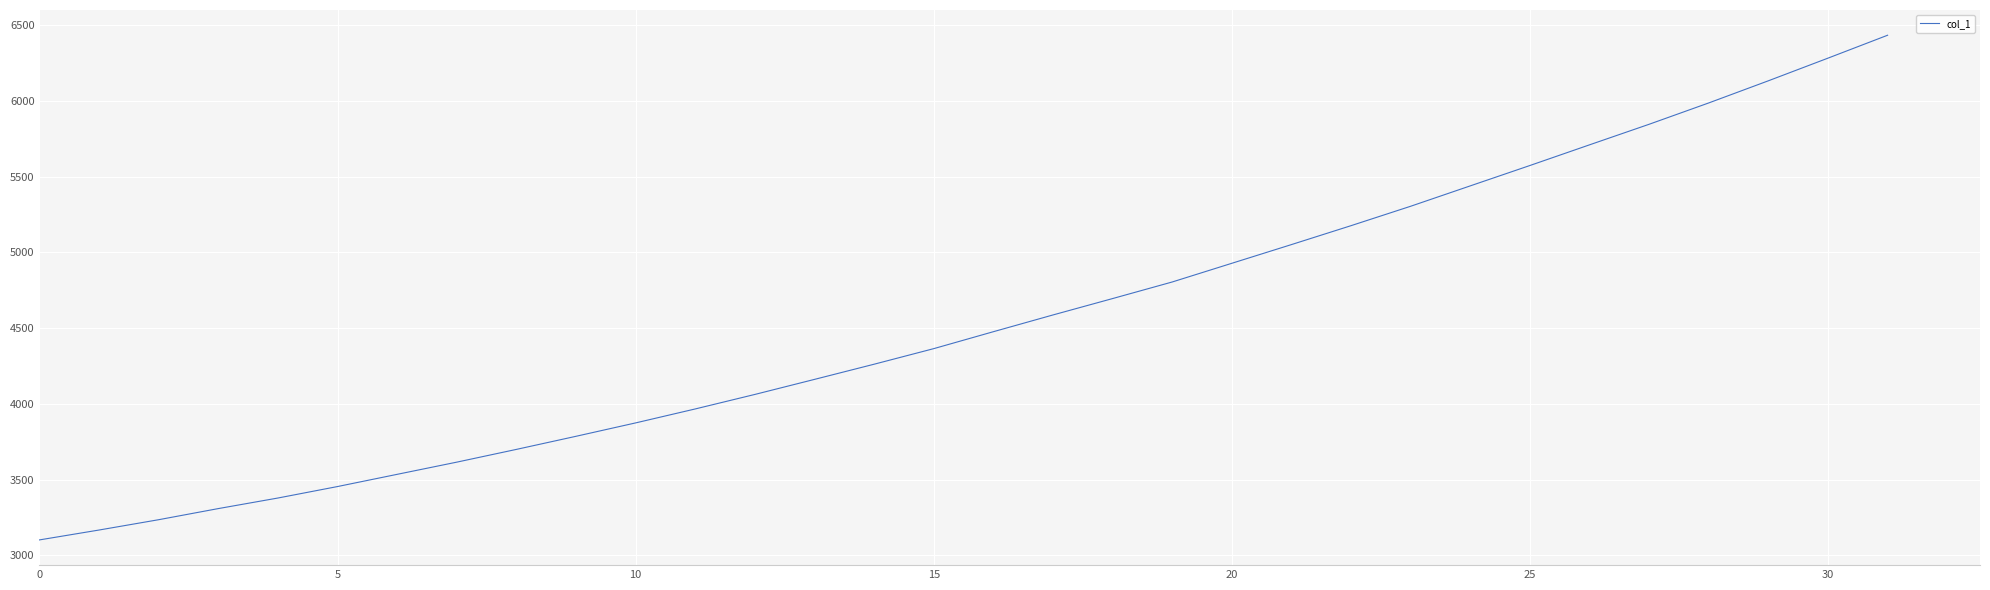

Reading left to right, list all the values displayed in this chart.

3101.1	3166.4	3234.6	3308.0	3377.9	3453.7	3534.3	3614.9	3699.1	3785.6	3874.1	3966.3	4062.2	4161.6	4261.8	4364.7	4476.5	4587.2	4695.5	4805.0	4928.5	5052.1	5177.1	5305.4	5440.0	5574.5	5711.1	5847.0	5988.0	6134.2	6283.9	6435.2